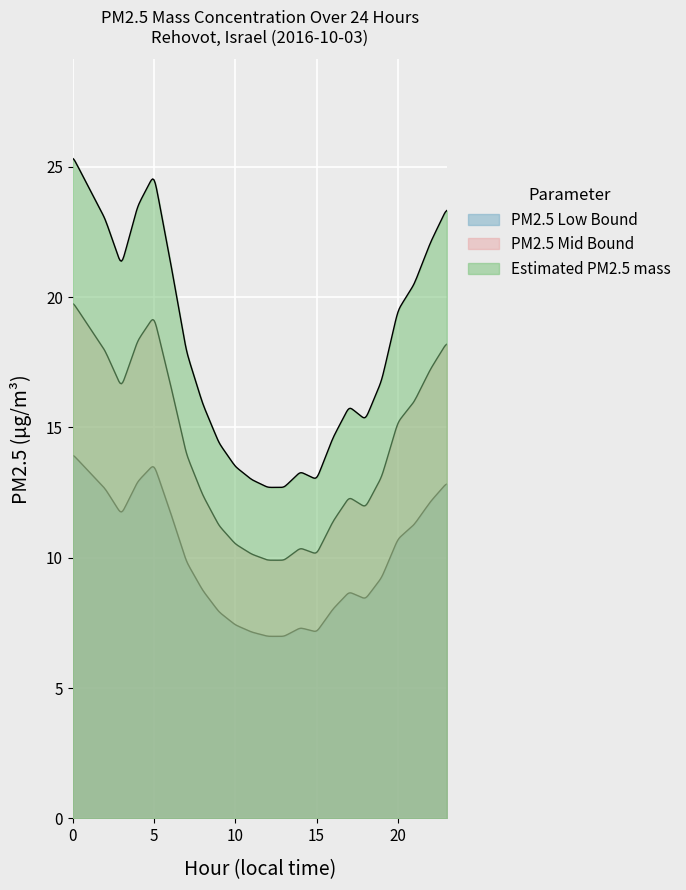

How many lines are shown in the chart?

3